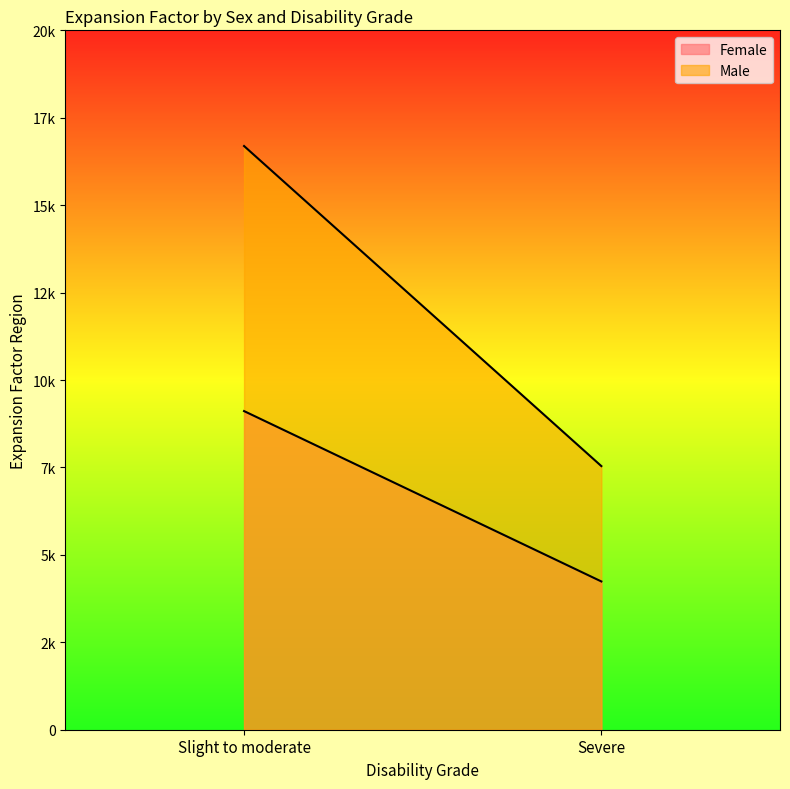

Which series changed the most between Slight to moderate and Severe?

Male